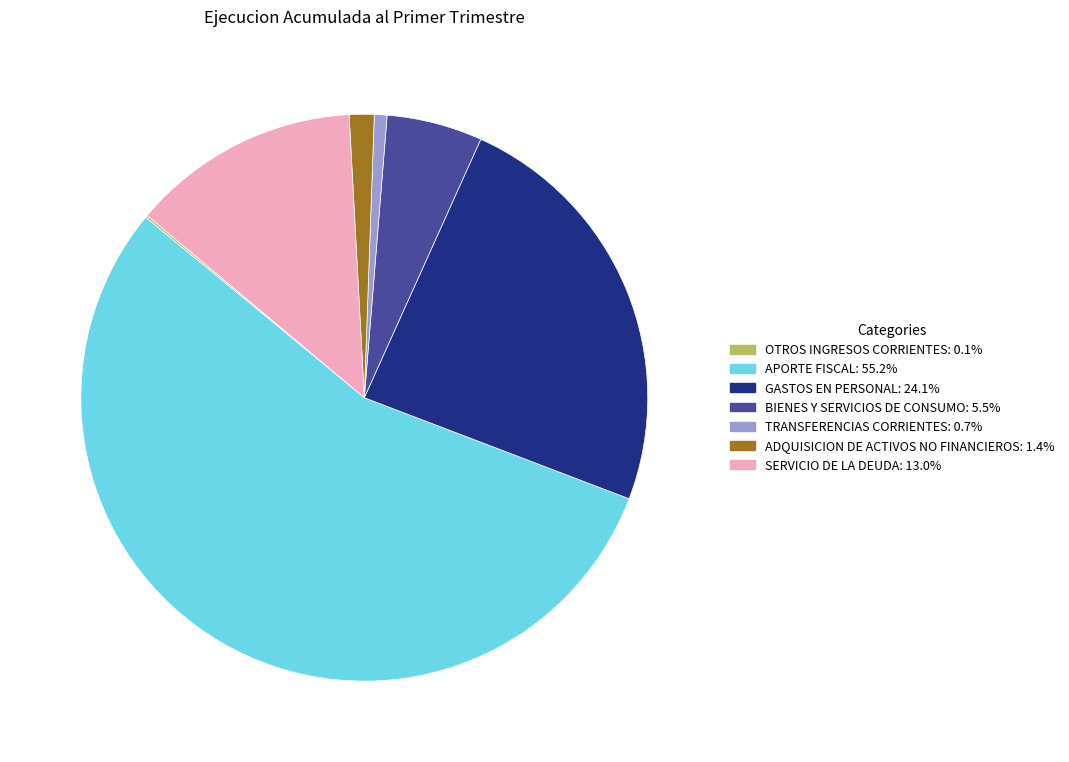

Which category has the biggest portion of the pie?

APORTE FISCAL